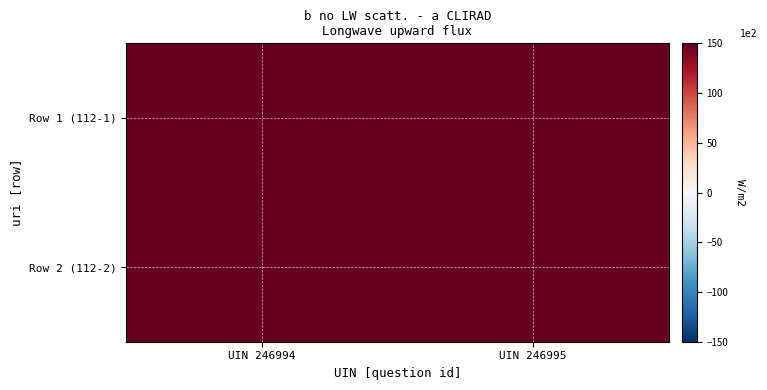

Reading left to right, transcribe all the data shown in this chart.

Row 1 (112-1): UIN 246994=246994	UIN 246995=246995
Row 2 (112-2): UIN 246994=246995	UIN 246995=246994